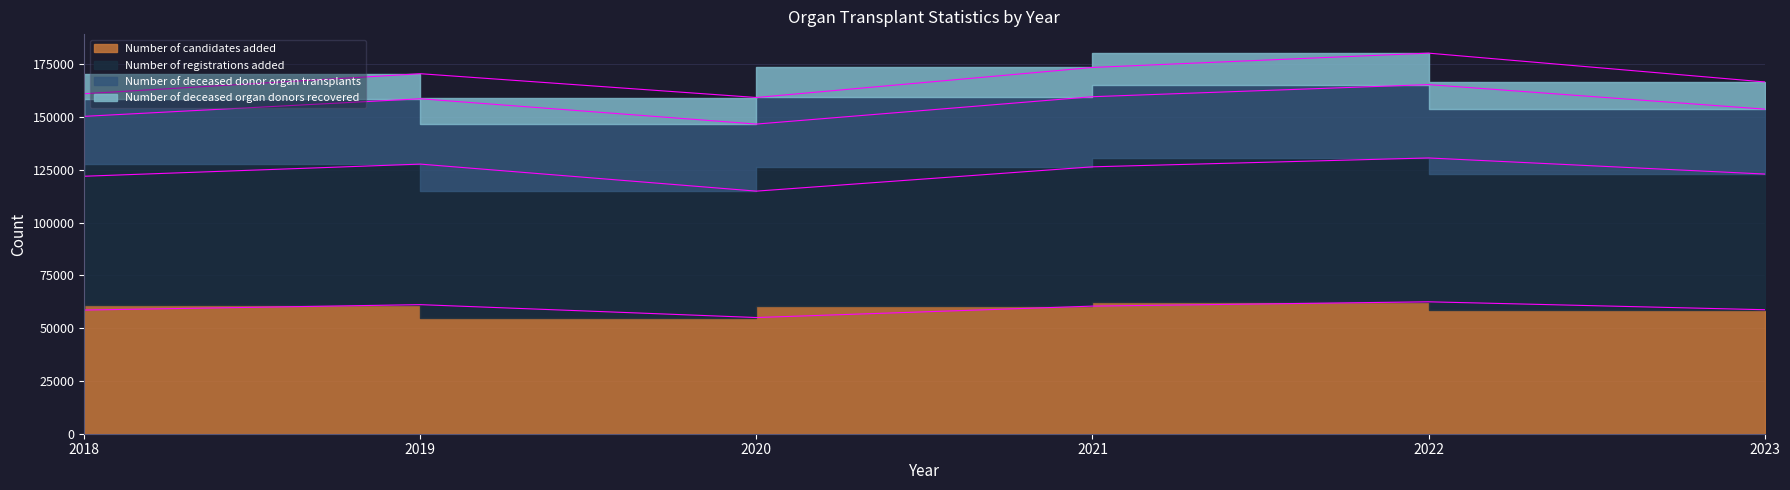

At which label does Number of registrations added reach its peak?

2022